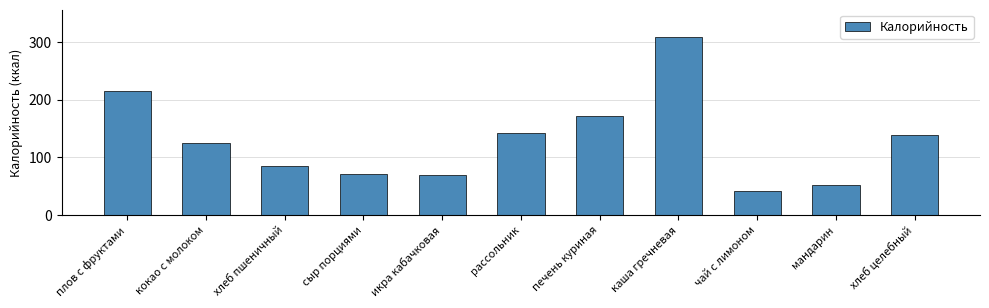

Are the bars grouped side by side (vs. stacked)?

No